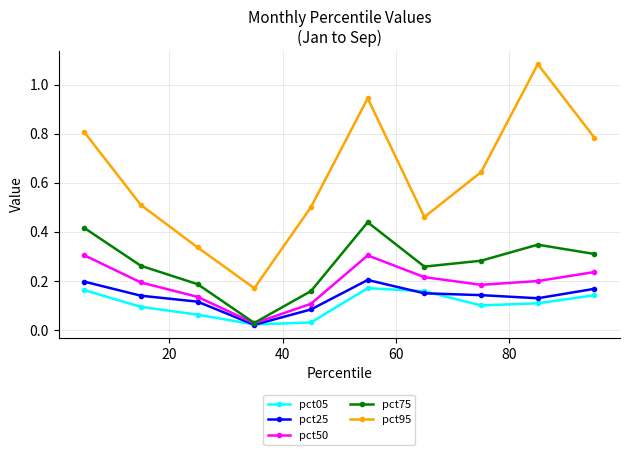

True or false: pct75 has more than 1 points higher than both neighbors.

True